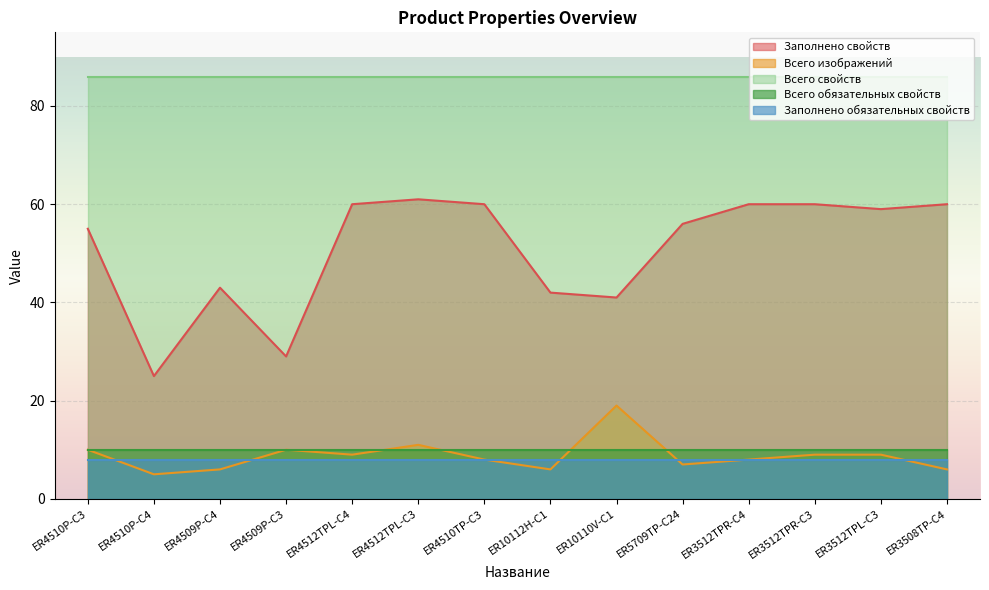

Is the value of Заполнено свойств at ER3512TPL-C3 greater than the value of Заполнено обязательных свойств at ER3512TPR-C4?

Yes